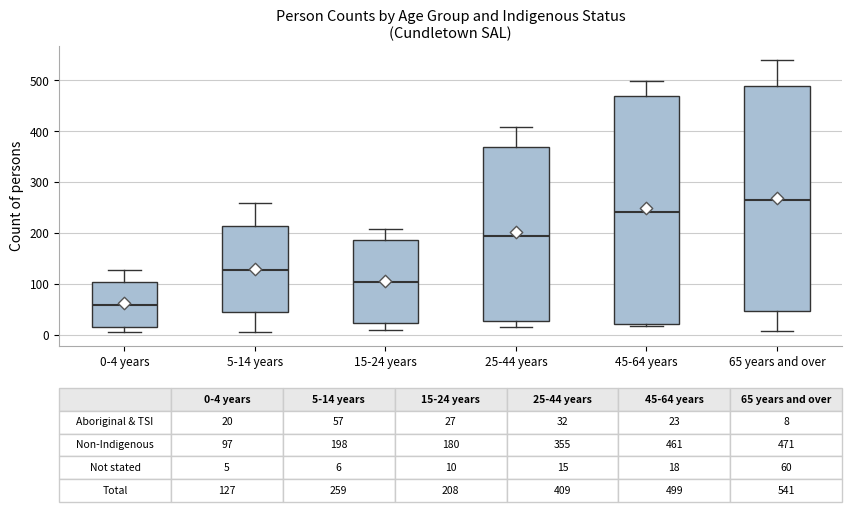

Which box has the highest median line?

65 years and over